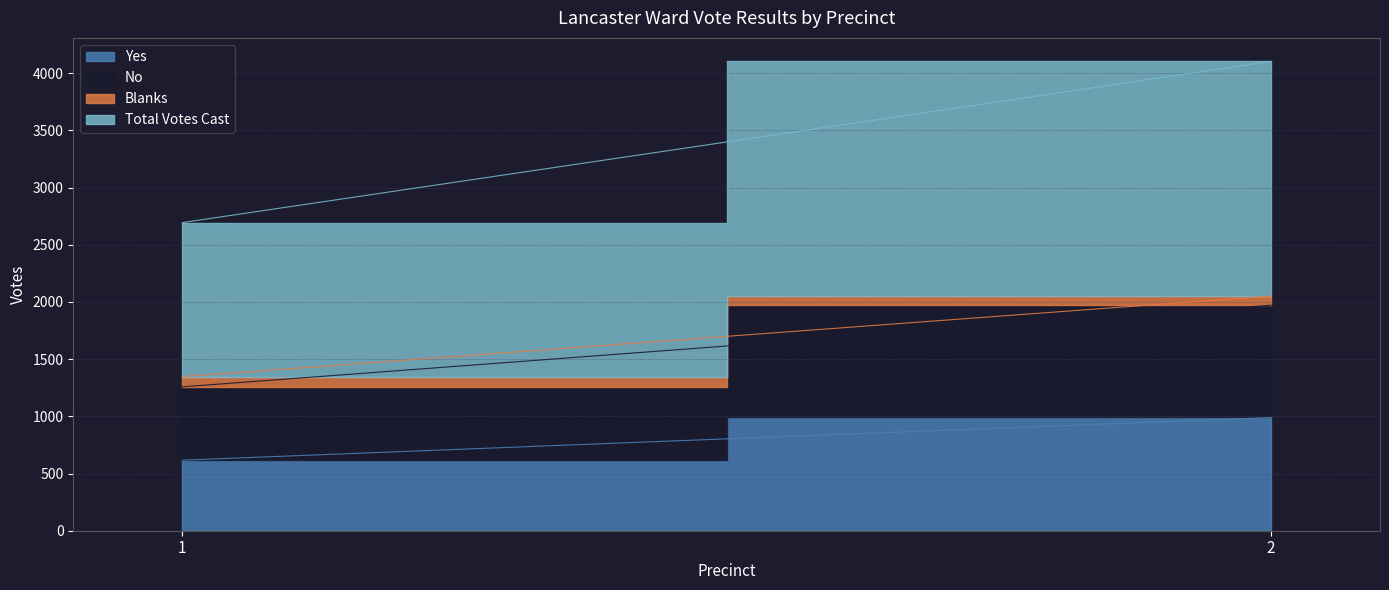

Reading left to right, what are all the values shown in this chart?

Yes: 617	990
No: 641	982
Blanks: 89	80
Total Votes Cast: 1347	2052